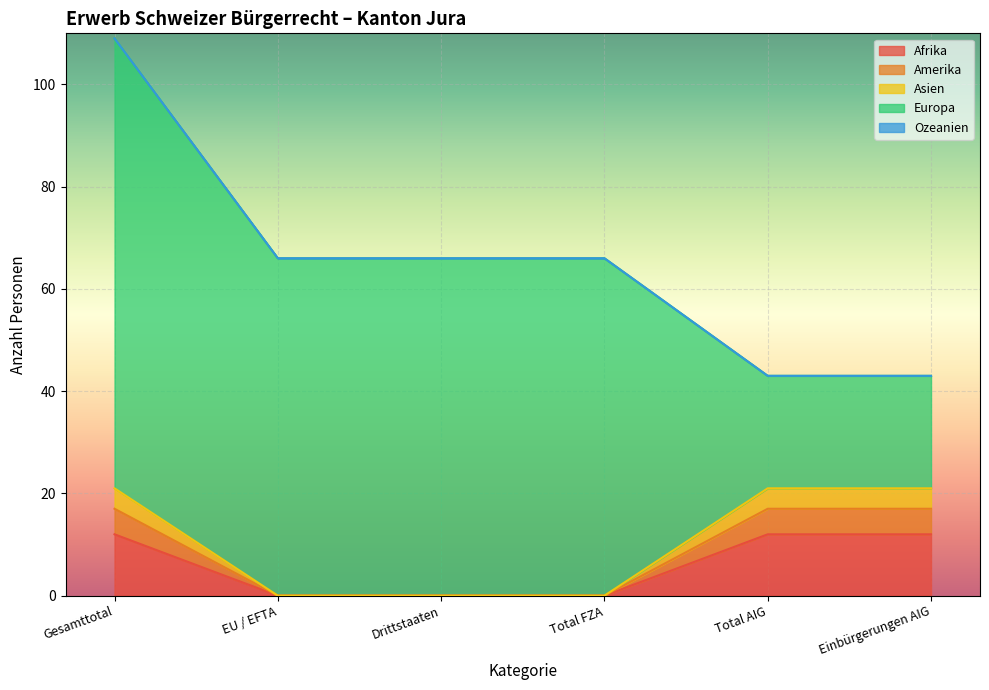

What is the label of the 6th point from the left?

Einbürgerungen AIG